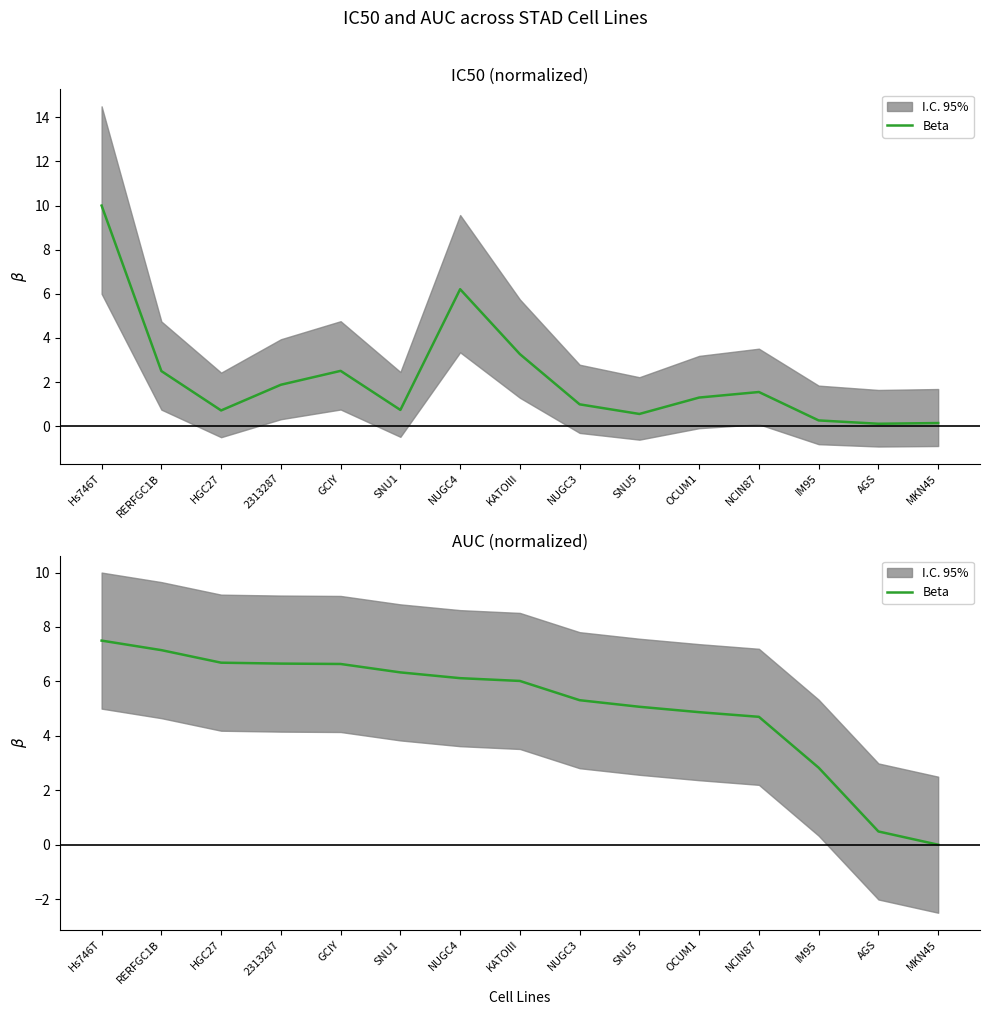

What is the value of the 4th point from the left?

6.7